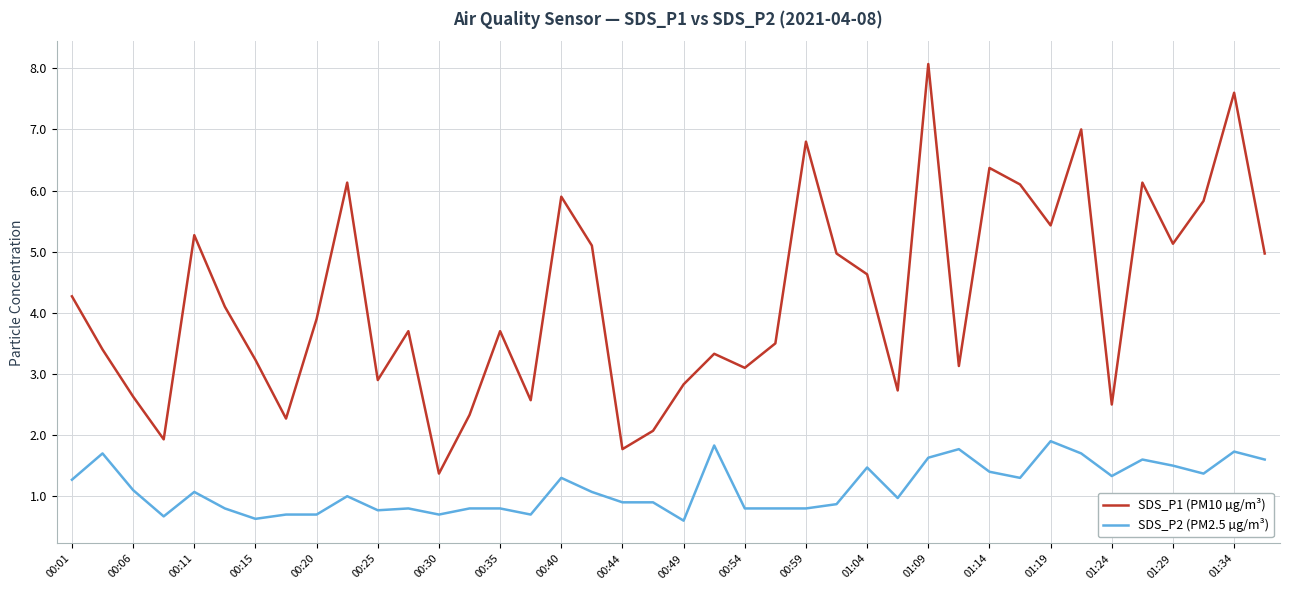

Rank the series by their average value, from highest to lowest.

SDS_P1 (PM10 µg/m³), SDS_P2 (PM2.5 µg/m³)